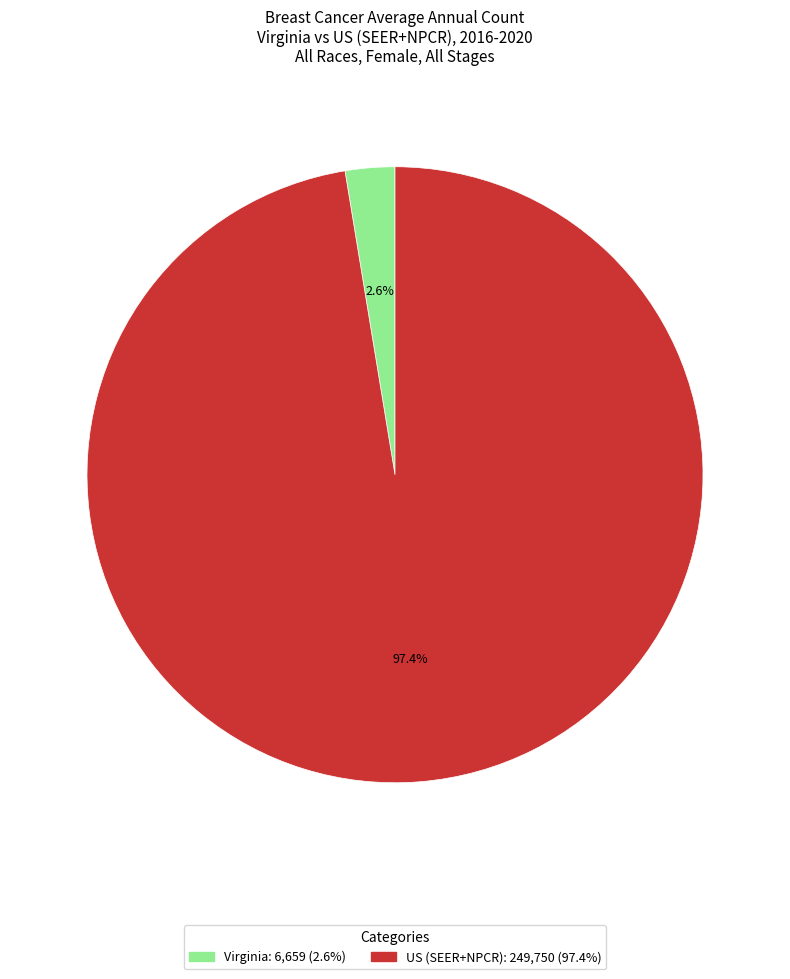

Approximately how many times larger is the value at US (SEER+NPCR) compared to Virginia?

37.5